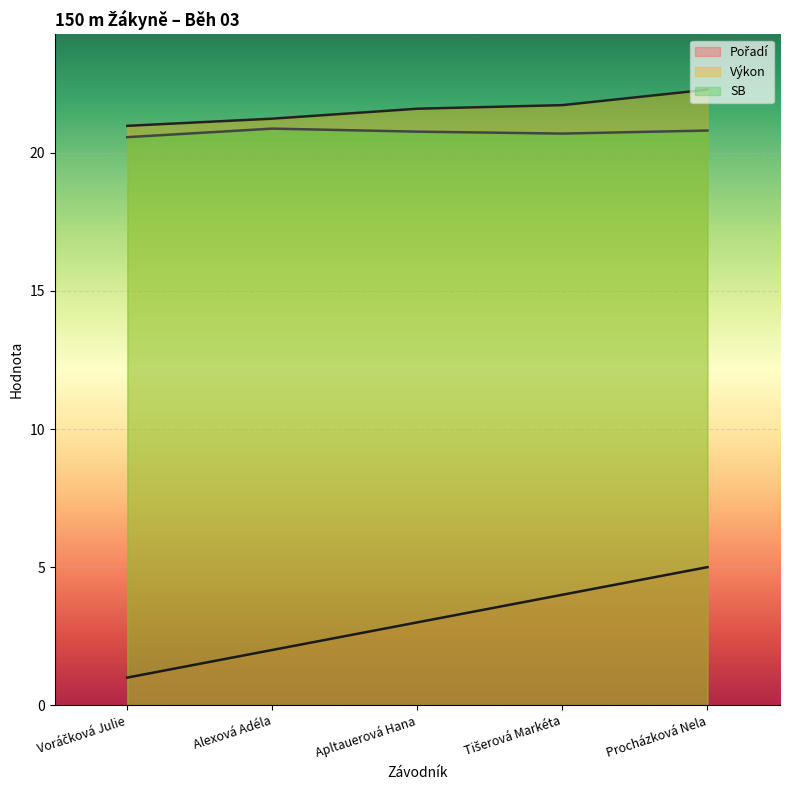

What position from the right is Voráčková Julie?

5